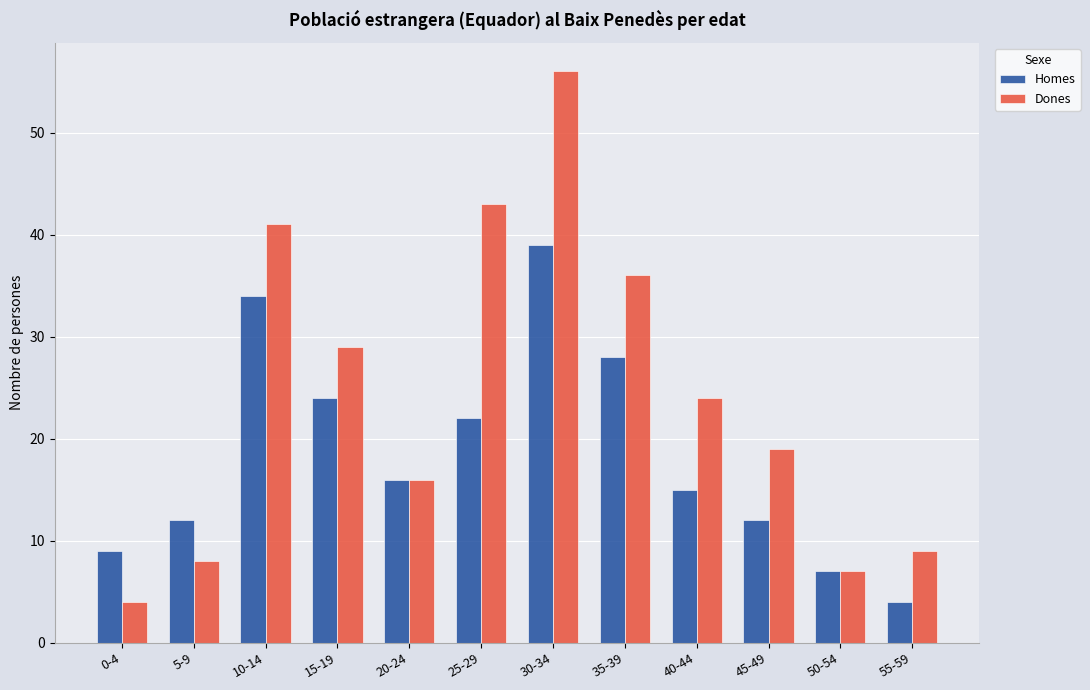

Which series changed the most between 25-29 and 40-44?

Dones